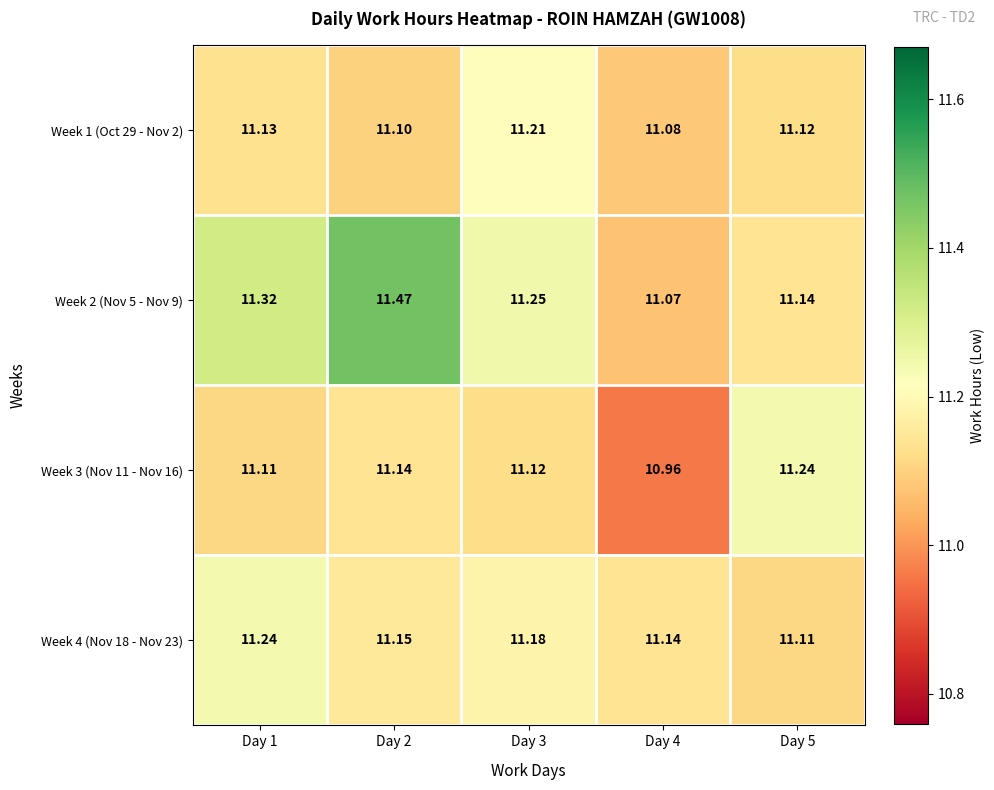

Rank the series at Day 2 from highest to lowest value.

Week 2 (Nov 5 - Nov 9), Week 4 (Nov 18 - Nov 23), Week 3 (Nov 11 - Nov 16), Week 1 (Oct 29 - Nov 2)